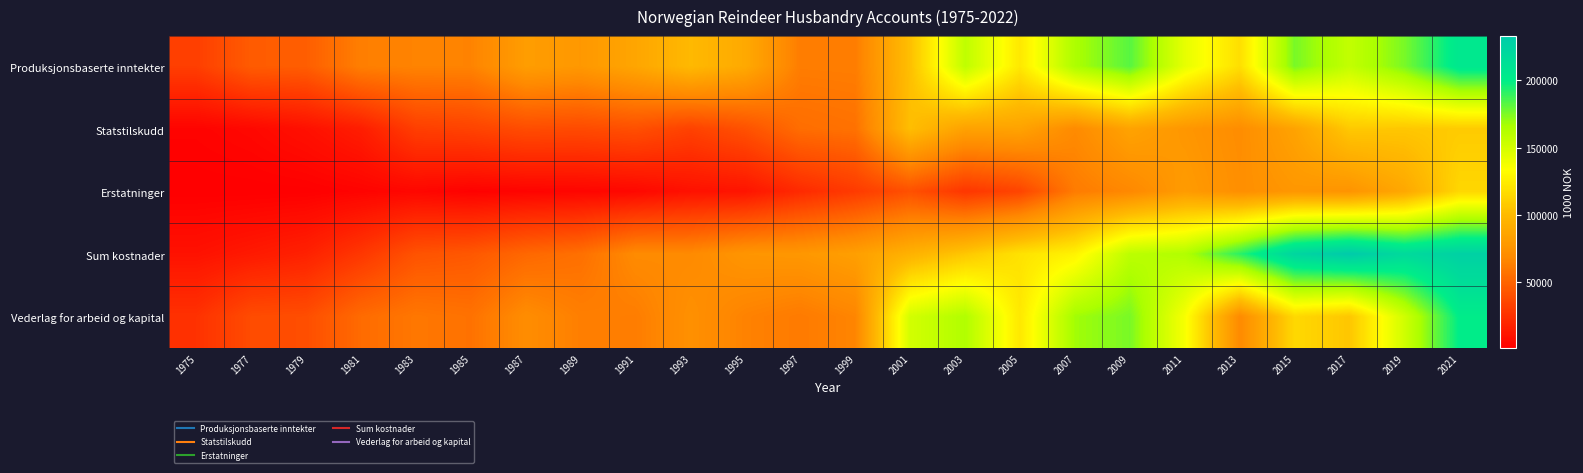

Count the number of data series in this chart.

5